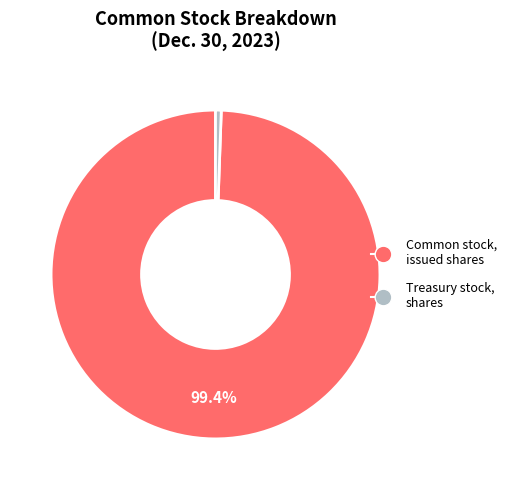

Is there a majority slice in this chart?

Yes